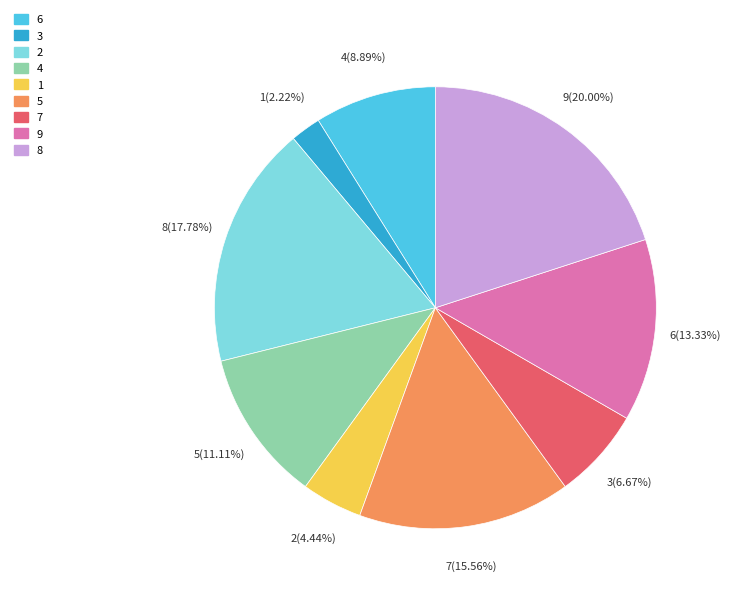

Between 7 and 5, which is larger?

5